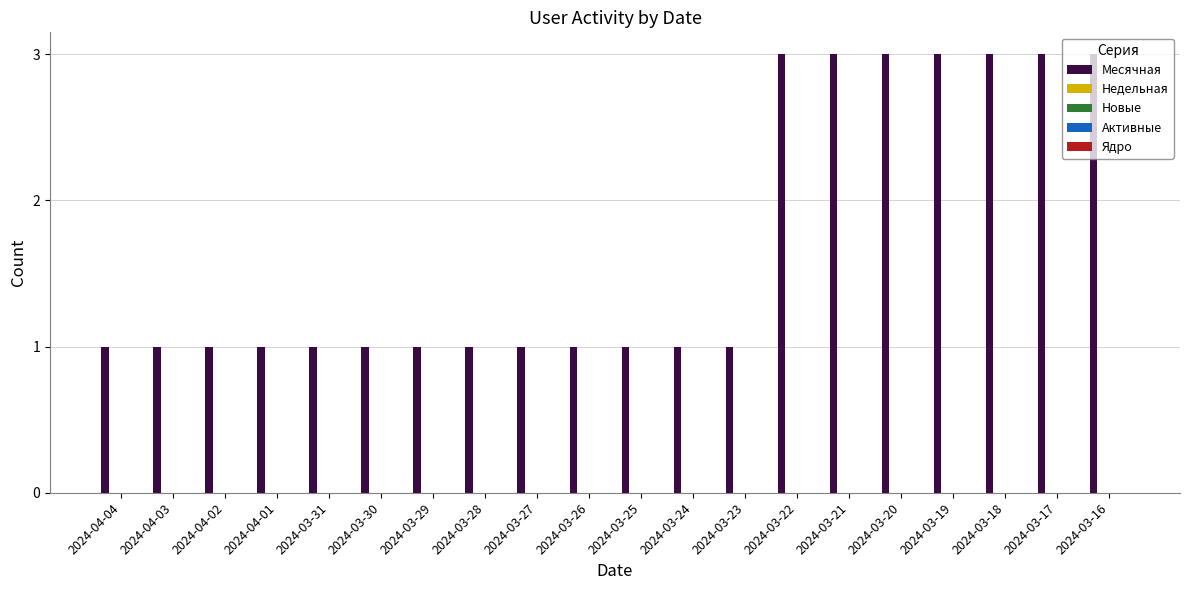

What is the greatest value displayed?

3